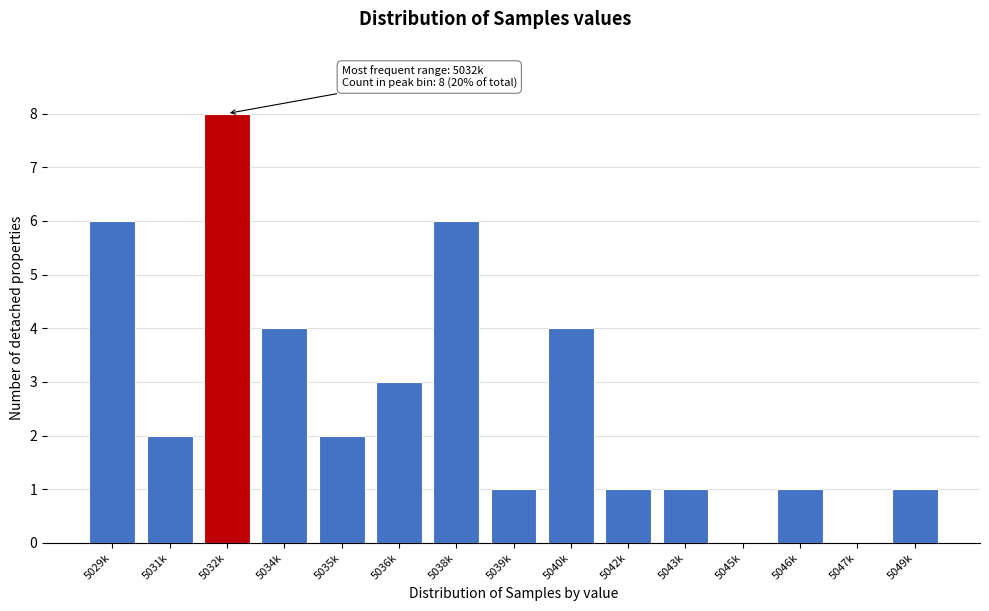

Reading right to left, extract all data points from this chart.

5049k=1	5047k=0	5046k=1	5045k=0	5043k=1	5042k=1	5040k=4	5039k=1	5038k=6	5036k=3	5035k=2	5034k=4	5032k=8	5031k=2	5029k=6